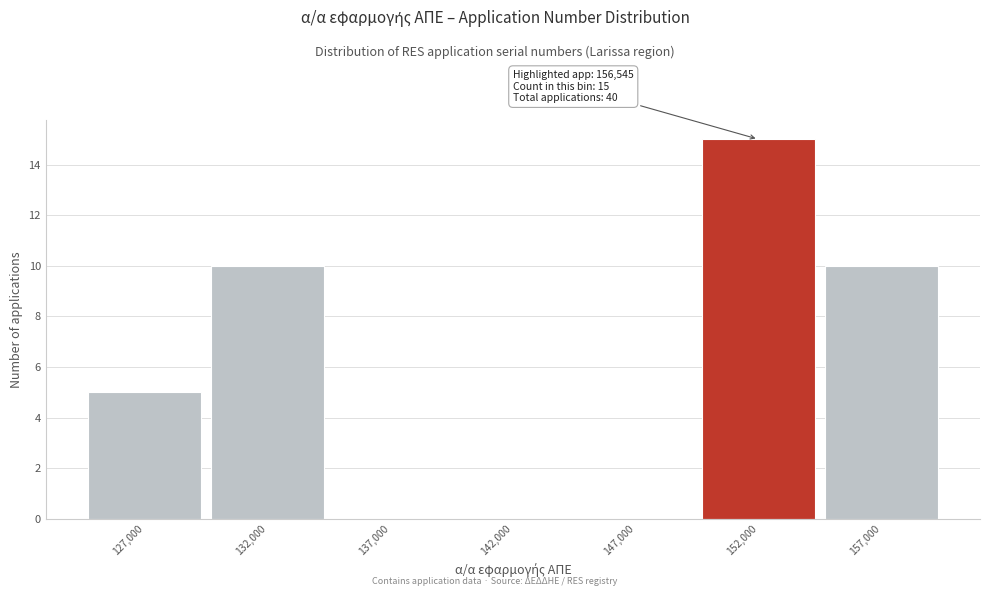

Reading left to right, transcribe all the data shown in this chart.

127,000=5	132,000=10	137,000=0	142,000=0	147,000=0	152,000=15	157,000=10